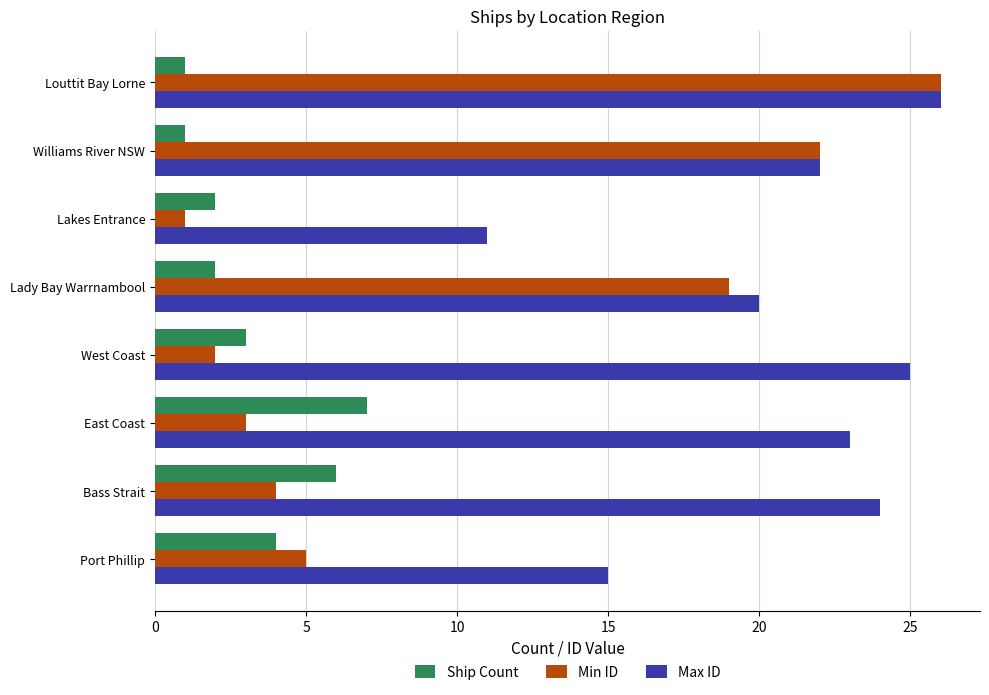

At which category is the sum across all series the highest?

Louttit Bay Lorne